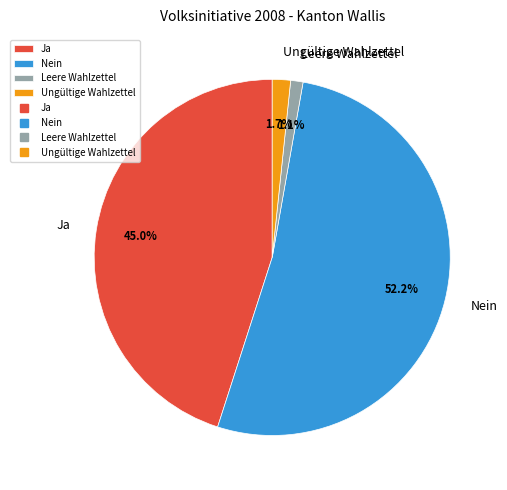

Which category has the smallest portion of the pie?

Leere Wahlzettel